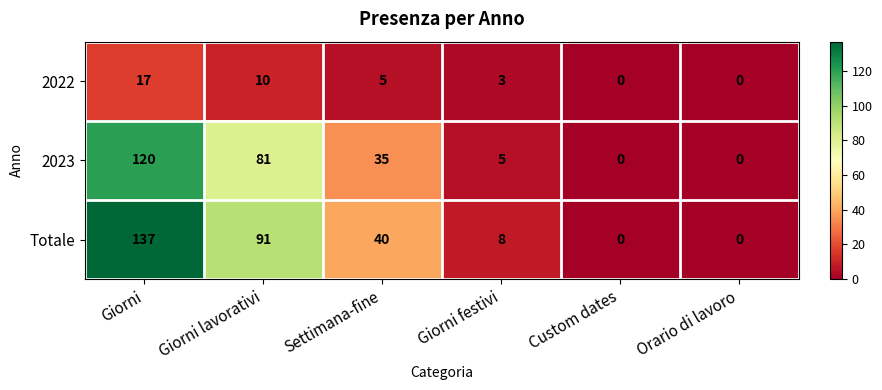

Reading right to left, extract all data points from this chart.

2022: 0	0	3	5	10	17
2023: 0	0	5	35	81	120
Totale: 0	0	8	40	91	137